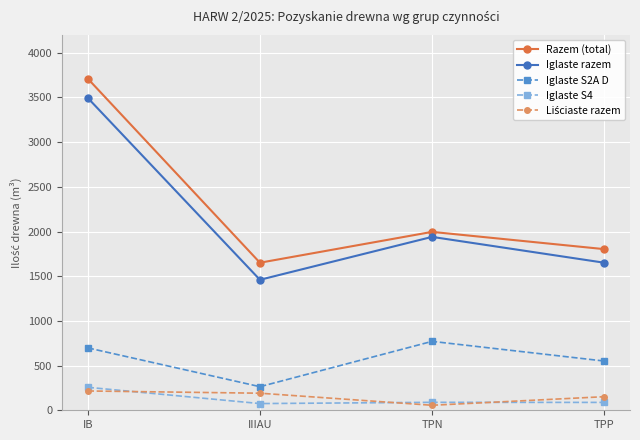

Between IB and IIIAU, which series saw the biggest shift?

Razem (total)